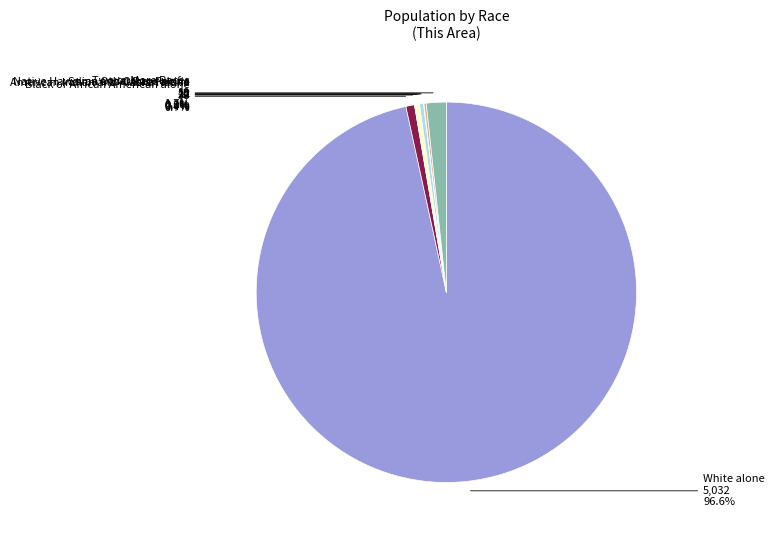

Which category has the biggest portion of the pie?

White alone